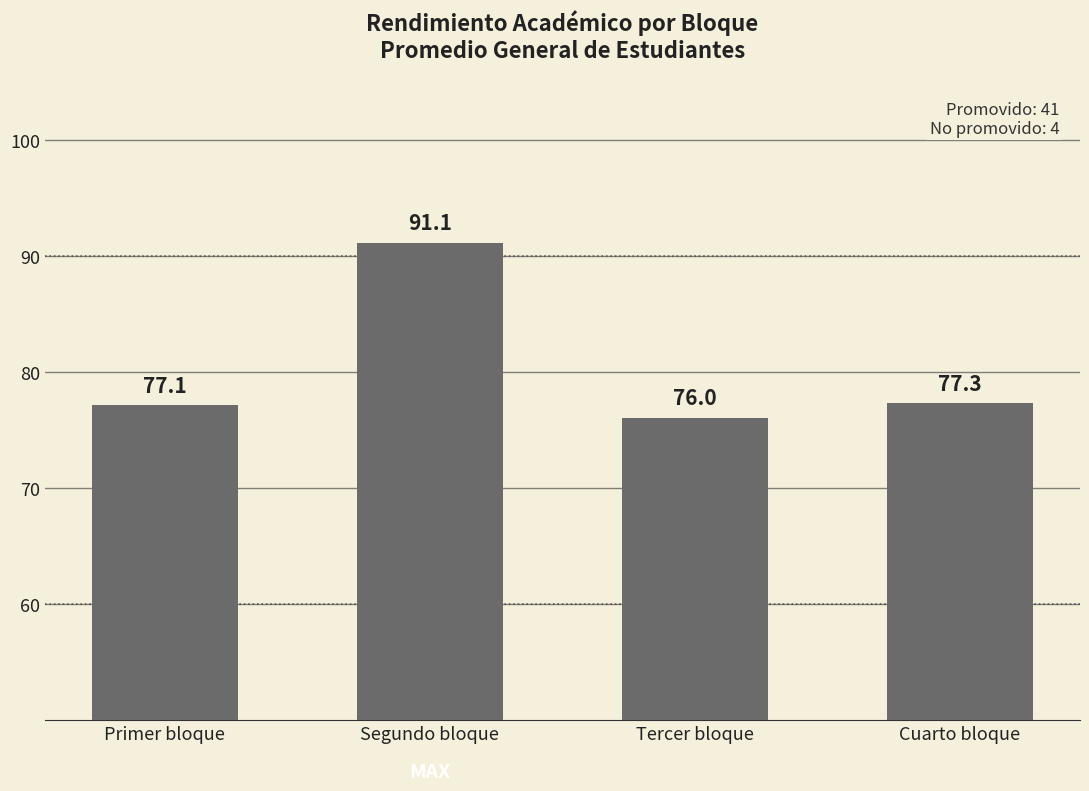

Reading left to right, what are all the values shown in this chart?

Primer bloque=77.1	Segundo bloque=91.1	Tercer bloque=76.0	Cuarto bloque=77.3